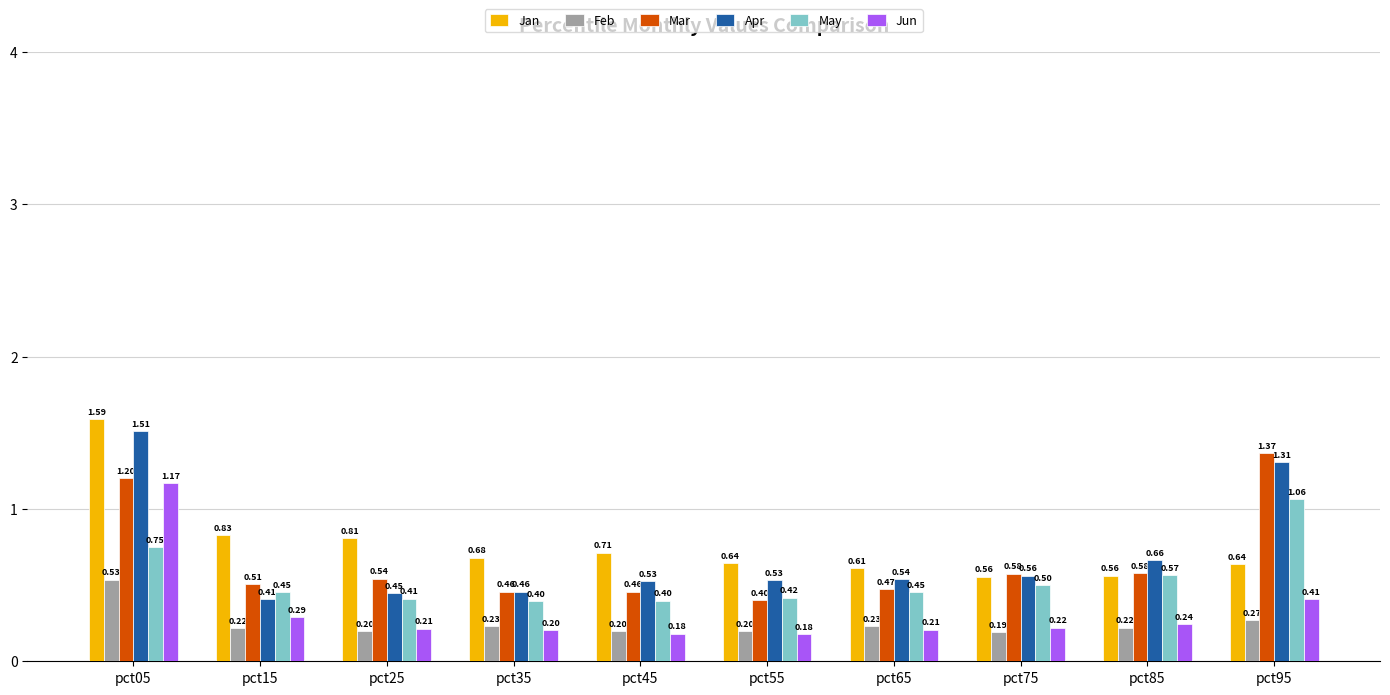

At how many categories does at least one series exceed 1?

2